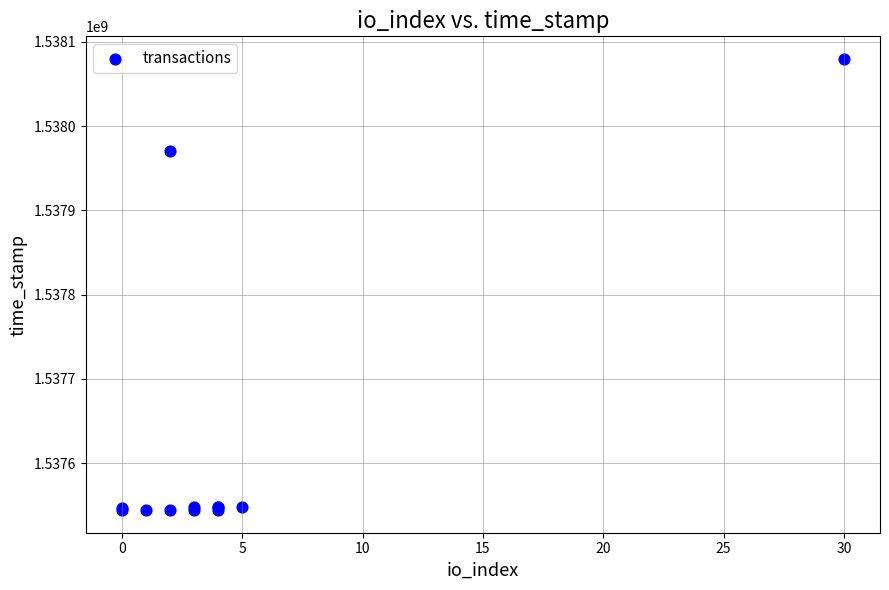

What Y value in the scatter plot is closest to 1537811971?

1537970037